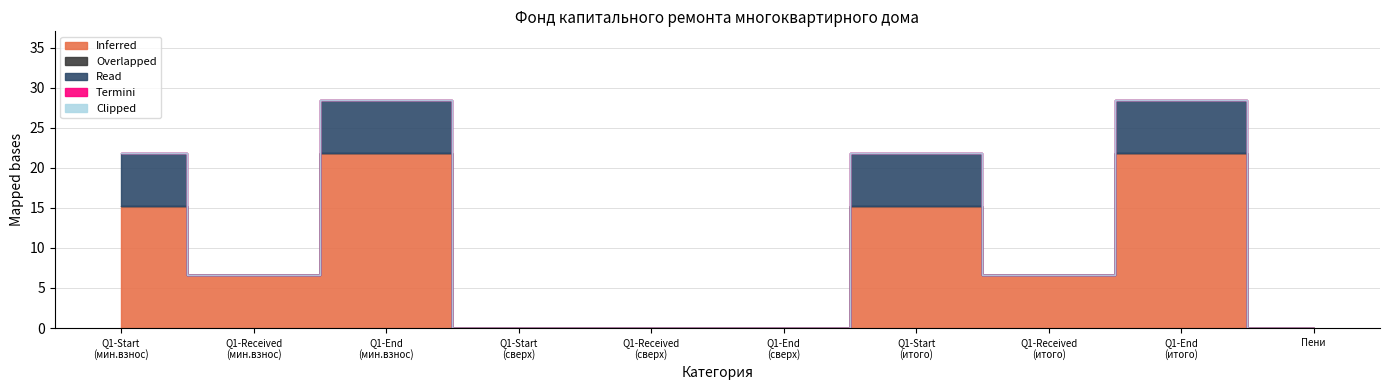

True or false: Clipped and Read cross at least once.

False